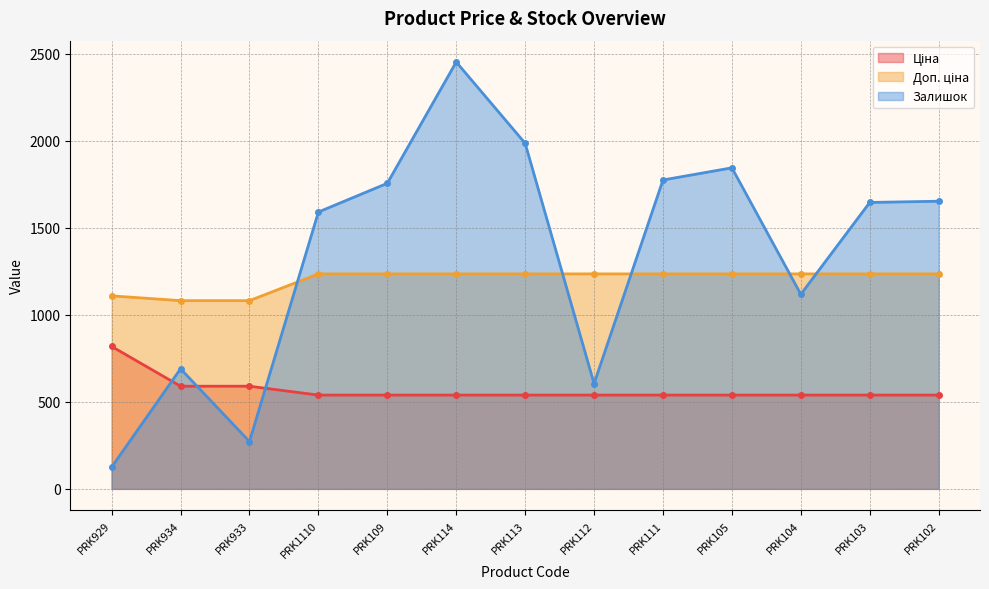

True or false: Ціна and Доп. ціна cross at least once.

False